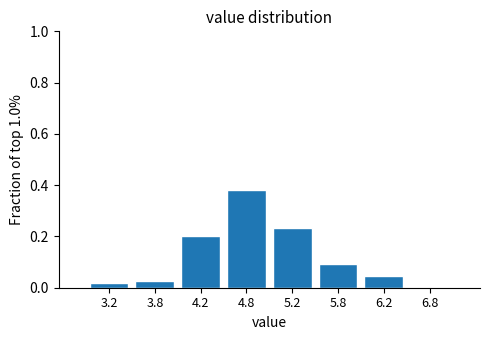

At which category does the chart reach its peak across all series?

4.8